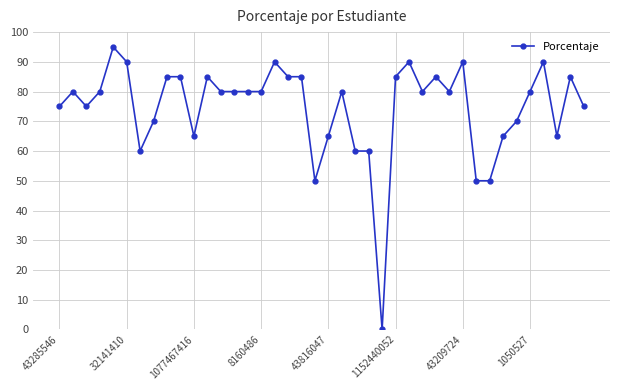

What is the value of the 7th point from the left?

60